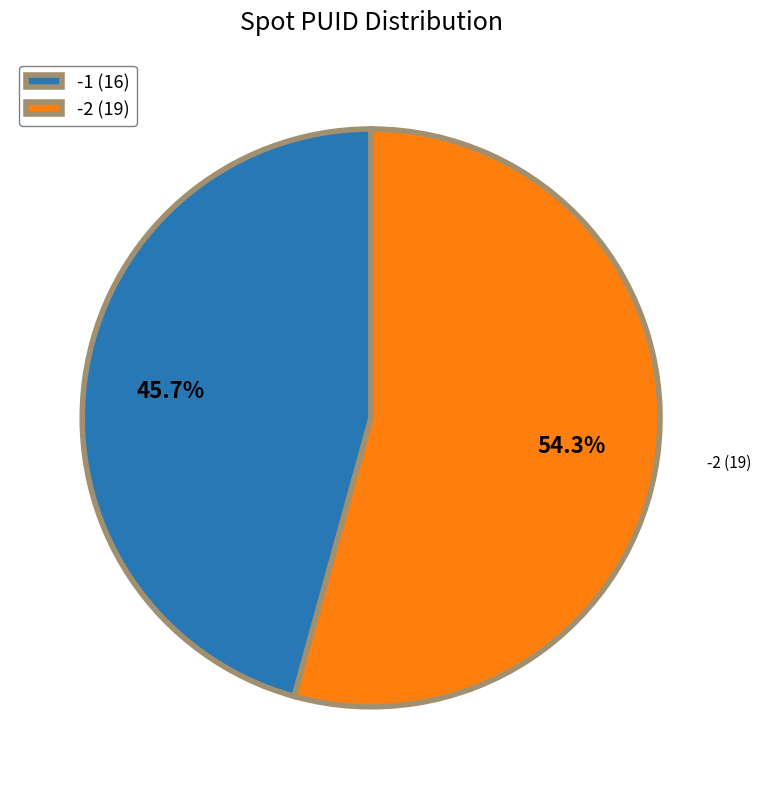

Which category has the smallest portion of the pie?

-1 (16)